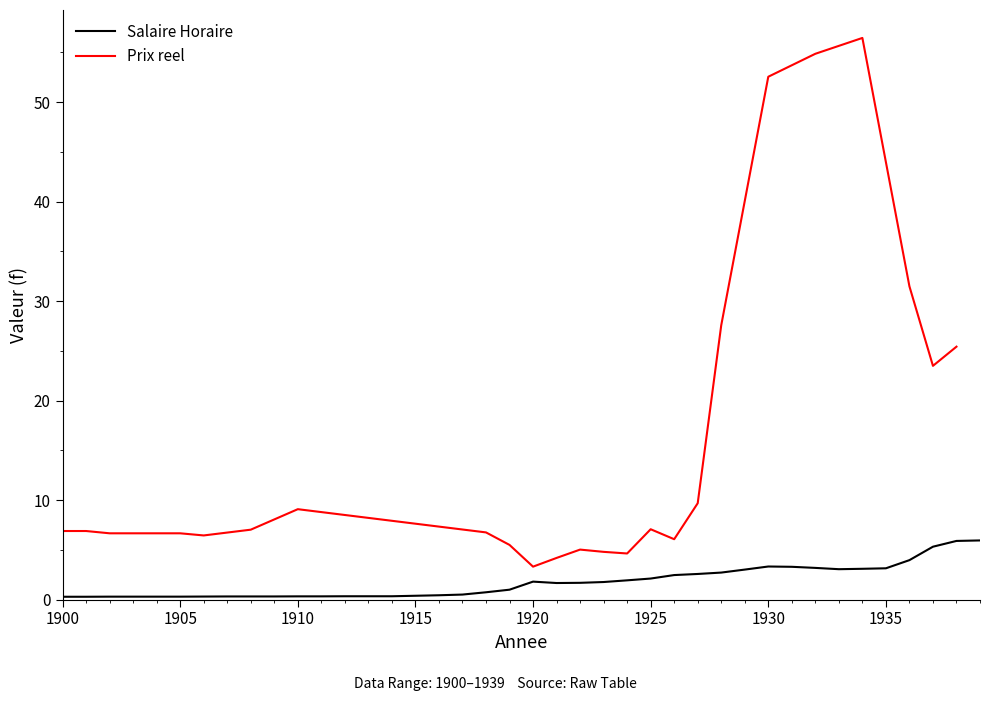

How many interior local peaks (higher than both neighbors) does the data have?

2